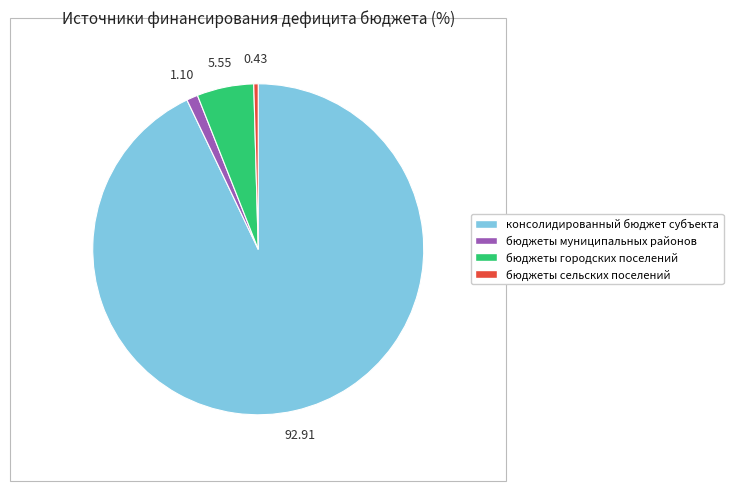

Combined, do бюджеты городских поселений and бюджеты сельских поселений account for over 50%?

No